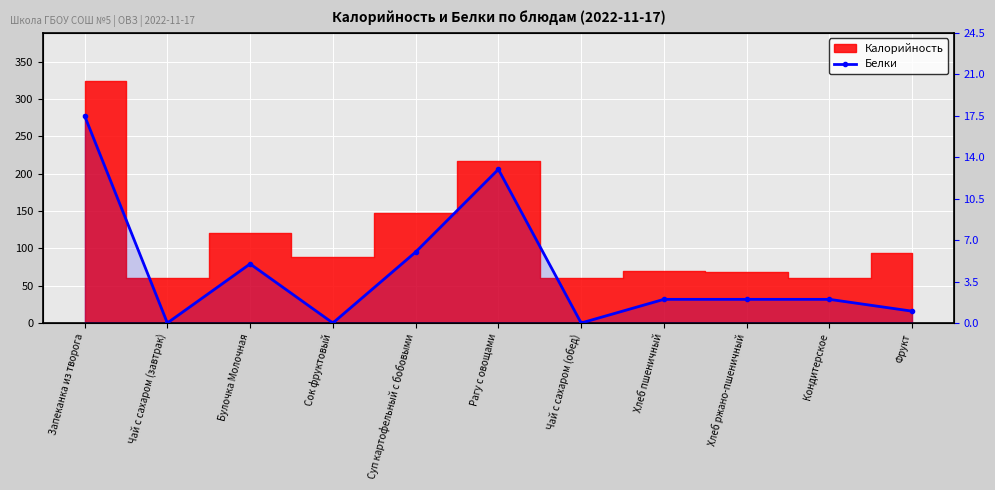

How many values are below 2?

4